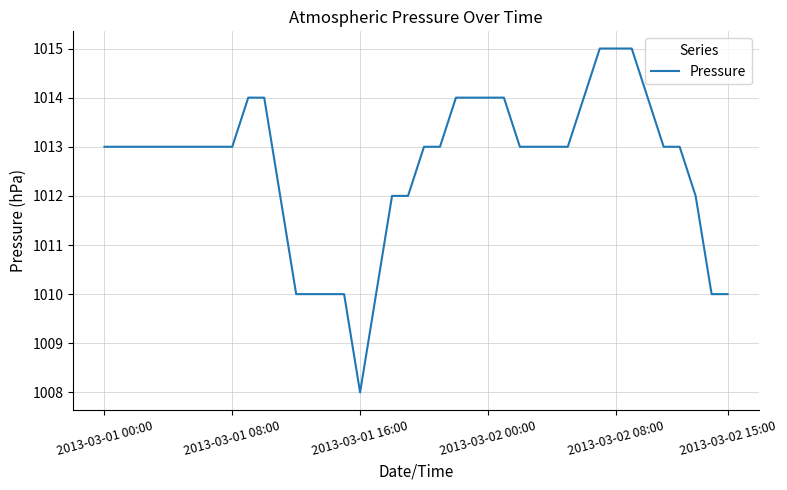

What is the minimum value shown in the chart?

1008